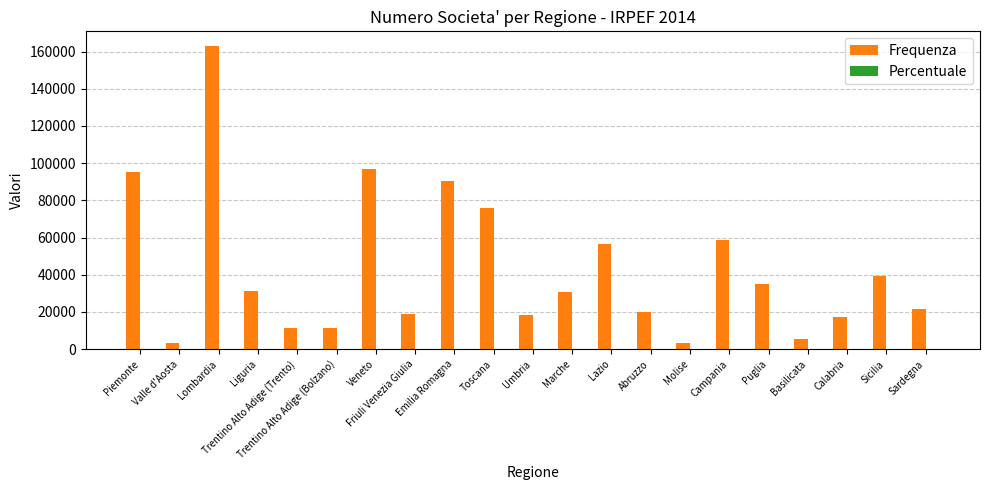

At which category does the chart reach its peak across all series?

Lombardia